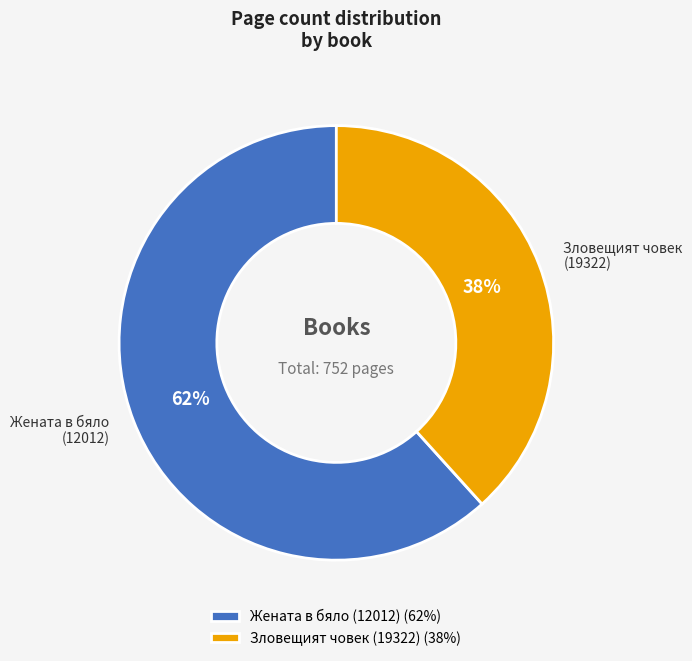

What is the smallest slice in the pie chart?

Зловещият човек (19322)